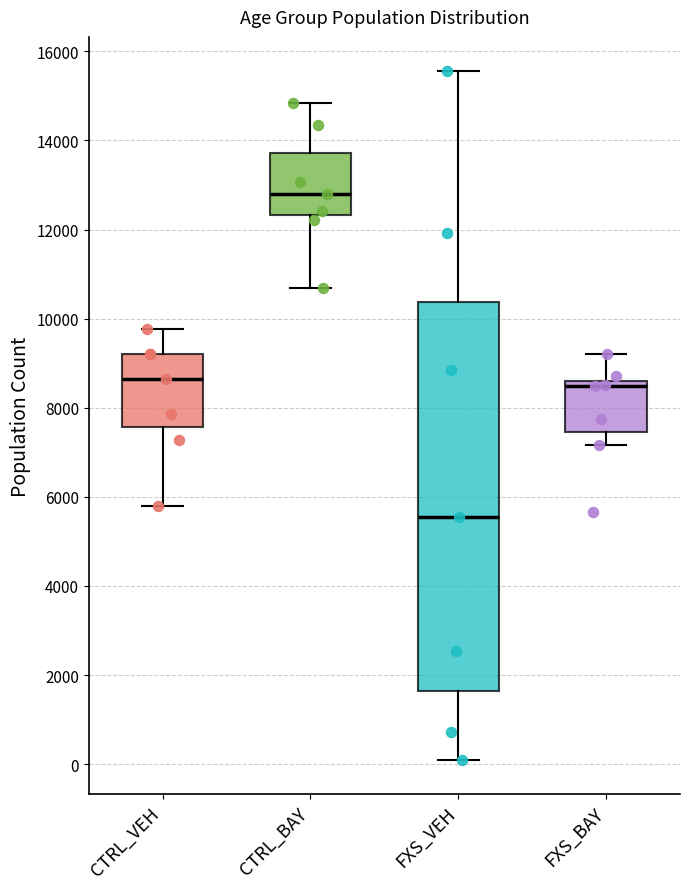

Comparing the boxes themselves (not the whiskers), which one is the tallest?

FXS_VEH